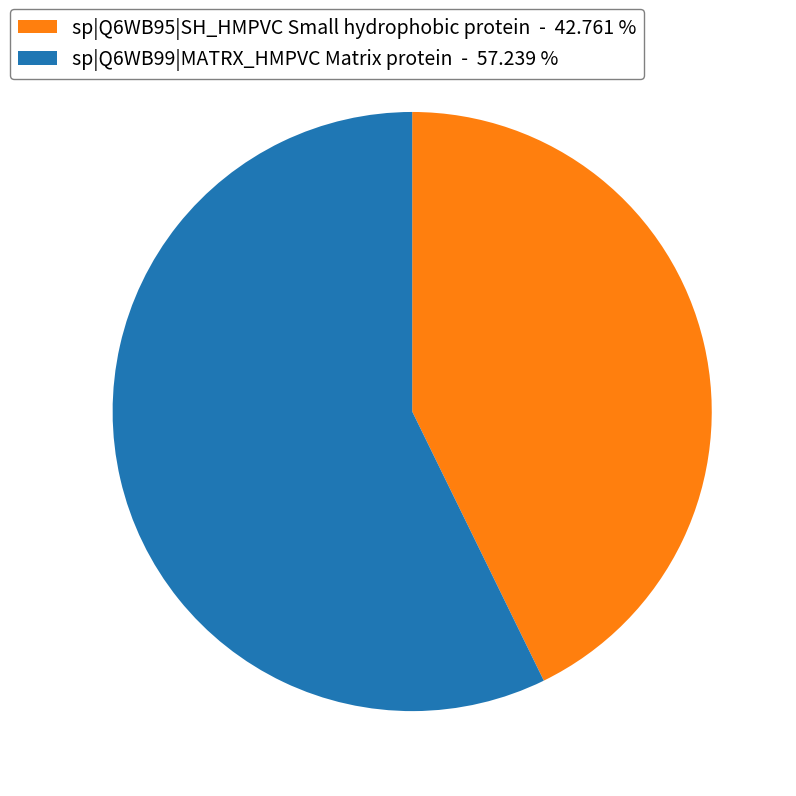

Which category has the biggest portion of the pie?

sp|Q6WB99|MATRX_HMPVC Matrix protein